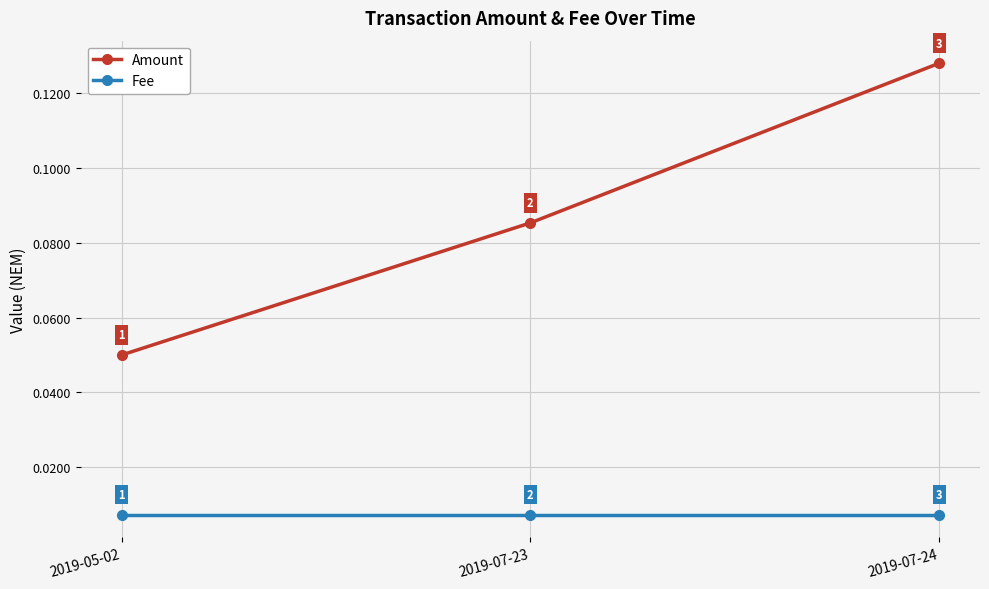

Count the Amount values in the range 0 to 1.

3